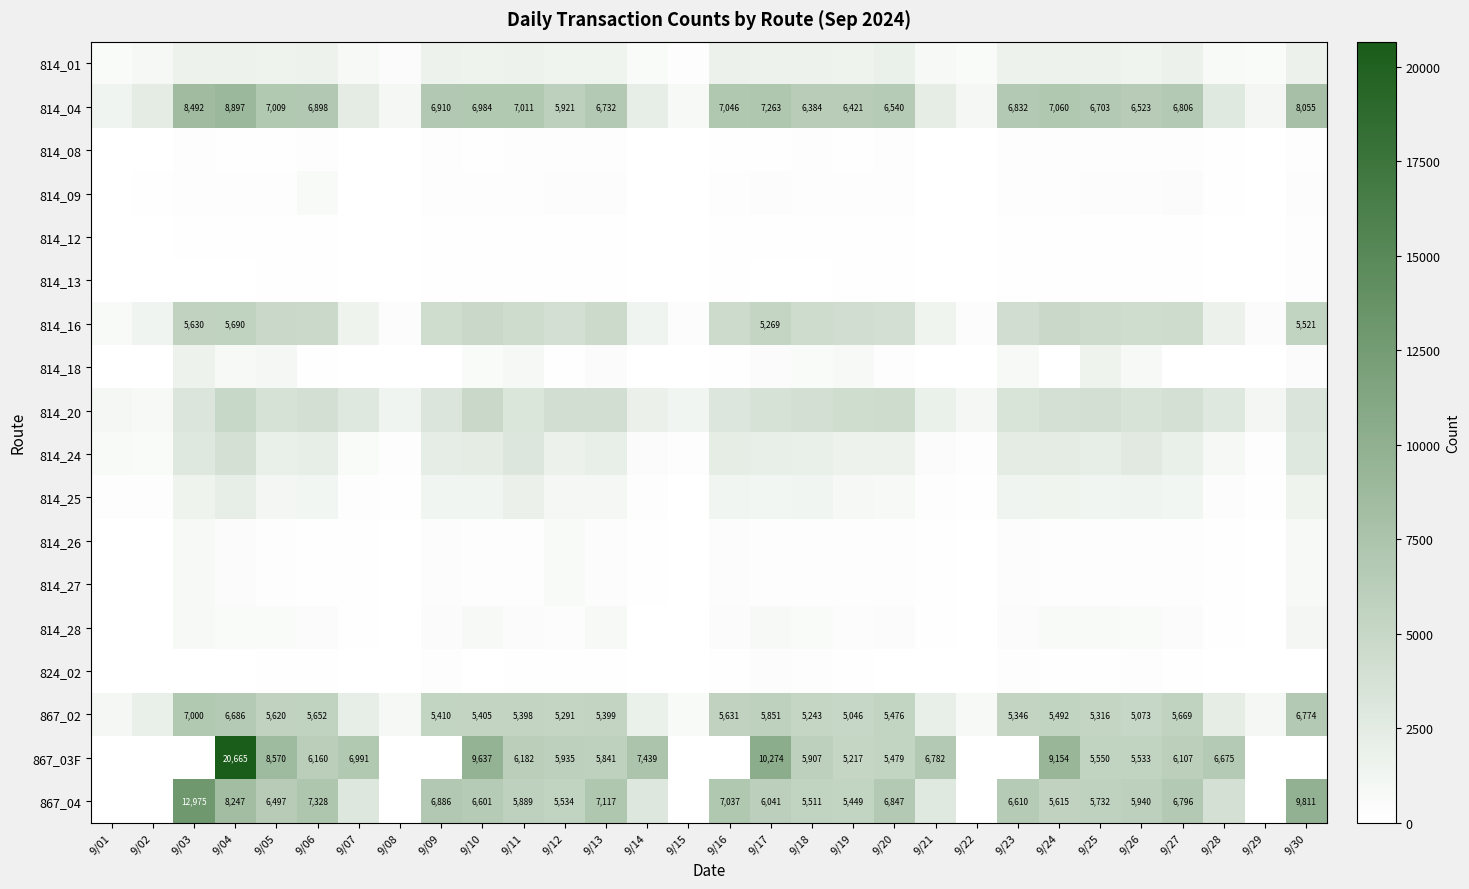

What is the difference between the 867_03F values at 9/27 and 9/19?

890